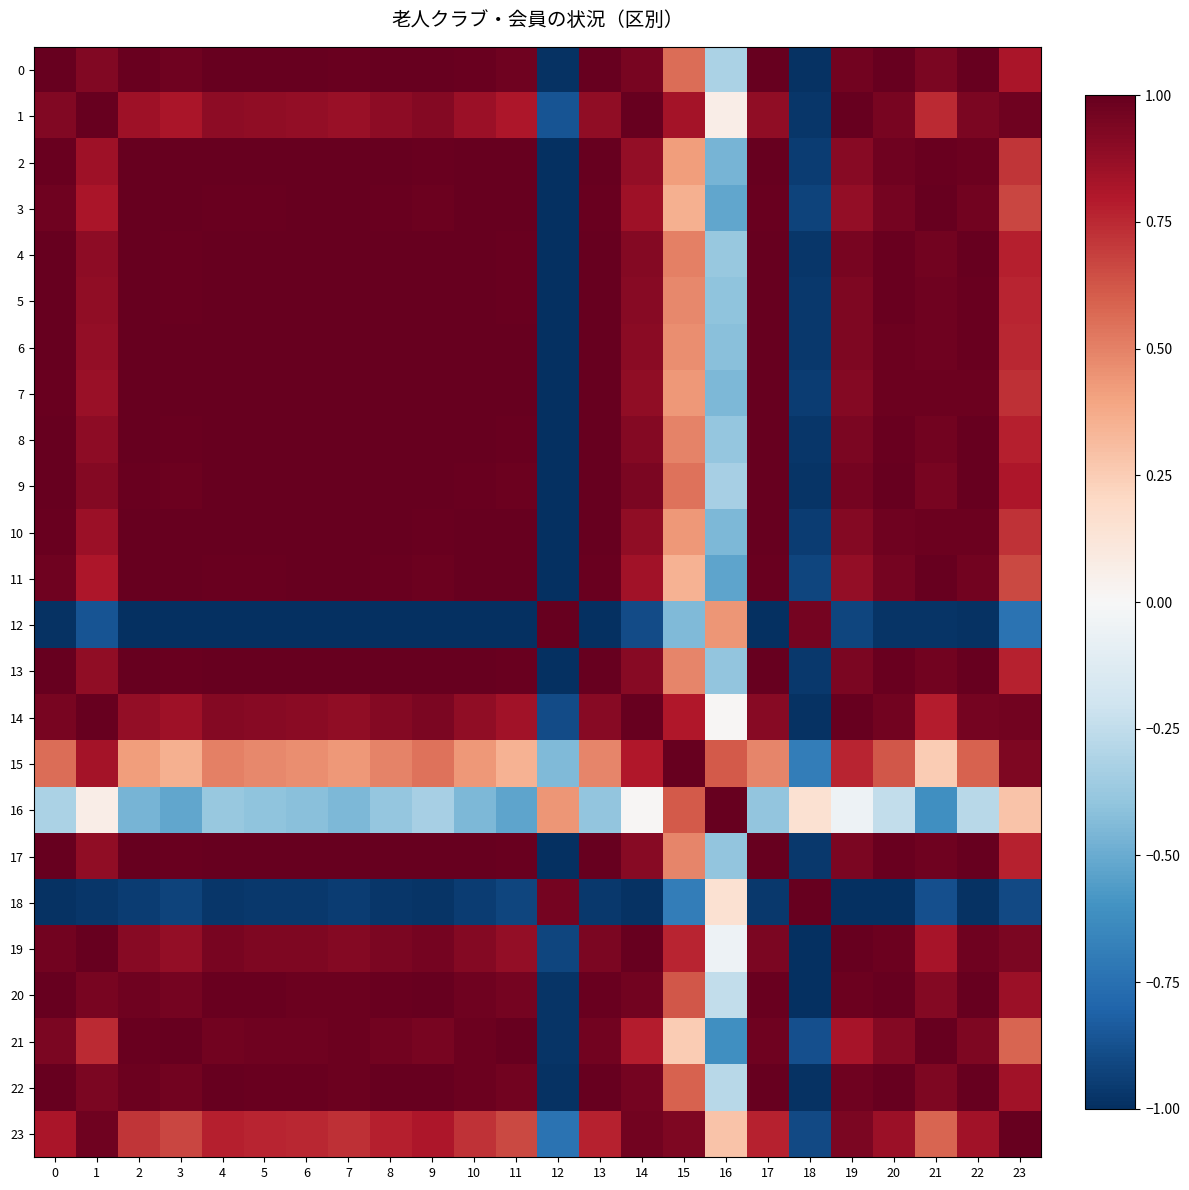

Reading left to right, transcribe all the data shown in this chart.

0: 0=1.0	1=0.9	2=1.0	3=1.0	4=1.0	5=1.0	6=1.0	7=1.0	8=1.0	9=1.0	10=1.0	11=1.0	12=-1.0	13=1.0	14=0.9	15=0.6	16=-0.3	17=1.0	18=-1.0	19=1.0	20=1.0	21=0.9	22=1.0	23=0.8
1: 0=0.9	1=1.0	2=0.9	3=0.8	4=0.9	5=0.9	6=0.9	7=0.9	8=0.9	9=0.9	10=0.9	11=0.8	12=-0.9	13=0.9	14=1.0	15=0.8	16=0.1	17=0.9	18=-1.0	19=1.0	20=0.9	21=0.7	22=0.9	23=1.0
2: 0=1.0	1=0.9	2=1.0	3=1.0	4=1.0	5=1.0	6=1.0	7=1.0	8=1.0	9=1.0	10=1.0	11=1.0	12=-1.0	13=1.0	14=0.9	15=0.4	16=-0.5	17=1.0	18=-0.9	19=0.9	20=1.0	21=1.0	22=1.0	23=0.7
3: 0=1.0	1=0.8	2=1.0	3=1.0	4=1.0	5=1.0	6=1.0	7=1.0	8=1.0	9=1.0	10=1.0	11=1.0	12=-1.0	13=1.0	14=0.8	15=0.4	16=-0.5	17=1.0	18=-0.9	19=0.9	20=1.0	21=1.0	22=1.0	23=0.7
4: 0=1.0	1=0.9	2=1.0	3=1.0	4=1.0	5=1.0	6=1.0	7=1.0	8=1.0	9=1.0	10=1.0	11=1.0	12=-1.0	13=1.0	14=0.9	15=0.5	16=-0.4	17=1.0	18=-1.0	19=0.9	20=1.0	21=1.0	22=1.0	23=0.8
5: 0=1.0	1=0.9	2=1.0	3=1.0	4=1.0	5=1.0	6=1.0	7=1.0	8=1.0	9=1.0	10=1.0	11=1.0	12=-1.0	13=1.0	14=0.9	15=0.5	16=-0.4	17=1.0	18=-1.0	19=0.9	20=1.0	21=1.0	22=1.0	23=0.8
6: 0=1.0	1=0.9	2=1.0	3=1.0	4=1.0	5=1.0	6=1.0	7=1.0	8=1.0	9=1.0	10=1.0	11=1.0	12=-1.0	13=1.0	14=0.9	15=0.5	16=-0.4	17=1.0	18=-1.0	19=0.9	20=1.0	21=1.0	22=1.0	23=0.8
7: 0=1.0	1=0.9	2=1.0	3=1.0	4=1.0	5=1.0	6=1.0	7=1.0	8=1.0	9=1.0	10=1.0	11=1.0	12=-1.0	13=1.0	14=0.9	15=0.4	16=-0.4	17=1.0	18=-1.0	19=0.9	20=1.0	21=1.0	22=1.0	23=0.7
8: 0=1.0	1=0.9	2=1.0	3=1.0	4=1.0	5=1.0	6=1.0	7=1.0	8=1.0	9=1.0	10=1.0	11=1.0	12=-1.0	13=1.0	14=0.9	15=0.5	16=-0.4	17=1.0	18=-1.0	19=0.9	20=1.0	21=1.0	22=1.0	23=0.8
9: 0=1.0	1=0.9	2=1.0	3=1.0	4=1.0	5=1.0	6=1.0	7=1.0	8=1.0	9=1.0	10=1.0	11=1.0	12=-1.0	13=1.0	14=0.9	15=0.5	16=-0.3	17=1.0	18=-1.0	19=1.0	20=1.0	21=1.0	22=1.0	23=0.8
10: 0=1.0	1=0.9	2=1.0	3=1.0	4=1.0	5=1.0	6=1.0	7=1.0	8=1.0	9=1.0	10=1.0	11=1.0	12=-1.0	13=1.0	14=0.9	15=0.4	16=-0.5	17=1.0	18=-1.0	19=0.9	20=1.0	21=1.0	22=1.0	23=0.7
11: 0=1.0	1=0.8	2=1.0	3=1.0	4=1.0	5=1.0	6=1.0	7=1.0	8=1.0	9=1.0	10=1.0	11=1.0	12=-1.0	13=1.0	14=0.8	15=0.4	16=-0.5	17=1.0	18=-0.9	19=0.9	20=1.0	21=1.0	22=1.0	23=0.7
12: 0=-1.0	1=-0.9	2=-1.0	3=-1.0	4=-1.0	5=-1.0	6=-1.0	7=-1.0	8=-1.0	9=-1.0	10=-1.0	11=-1.0	12=1.0	13=-1.0	14=-0.9	15=-0.4	16=0.4	17=-1.0	18=1.0	19=-0.9	20=-1.0	21=-1.0	22=-1.0	23=-0.7
13: 0=1.0	1=0.9	2=1.0	3=1.0	4=1.0	5=1.0	6=1.0	7=1.0	8=1.0	9=1.0	10=1.0	11=1.0	12=-1.0	13=1.0	14=0.9	15=0.5	16=-0.4	17=1.0	18=-1.0	19=0.9	20=1.0	21=1.0	22=1.0	23=0.8
14: 0=0.9	1=1.0	2=0.9	3=0.8	4=0.9	5=0.9	6=0.9	7=0.9	8=0.9	9=0.9	10=0.9	11=0.8	12=-0.9	13=0.9	14=1.0	15=0.8	16=0.0	17=0.9	18=-1.0	19=1.0	20=1.0	21=0.8	22=1.0	23=1.0
15: 0=0.6	1=0.8	2=0.4	3=0.4	4=0.5	5=0.5	6=0.5	7=0.4	8=0.5	9=0.5	10=0.4	11=0.4	12=-0.4	13=0.5	14=0.8	15=1.0	16=0.6	17=0.5	18=-0.7	19=0.8	20=0.6	21=0.3	22=0.6	23=0.9
16: 0=-0.3	1=0.1	2=-0.5	3=-0.5	4=-0.4	5=-0.4	6=-0.4	7=-0.4	8=-0.4	9=-0.3	10=-0.5	11=-0.5	12=0.4	13=-0.4	14=0.0	15=0.6	16=1.0	17=-0.4	18=0.2	19=-0.1	20=-0.2	21=-0.6	22=-0.3	23=0.3
17: 0=1.0	1=0.9	2=1.0	3=1.0	4=1.0	5=1.0	6=1.0	7=1.0	8=1.0	9=1.0	10=1.0	11=1.0	12=-1.0	13=1.0	14=0.9	15=0.5	16=-0.4	17=1.0	18=-1.0	19=0.9	20=1.0	21=1.0	22=1.0	23=0.8
18: 0=-1.0	1=-1.0	2=-0.9	3=-0.9	4=-1.0	5=-1.0	6=-1.0	7=-1.0	8=-1.0	9=-1.0	10=-1.0	11=-0.9	12=1.0	13=-1.0	14=-1.0	15=-0.7	16=0.2	17=-1.0	18=1.0	19=-1.0	20=-1.0	21=-0.9	22=-1.0	23=-0.9
19: 0=1.0	1=1.0	2=0.9	3=0.9	4=0.9	5=0.9	6=0.9	7=0.9	8=0.9	9=1.0	10=0.9	11=0.9	12=-0.9	13=0.9	14=1.0	15=0.8	16=-0.1	17=0.9	18=-1.0	19=1.0	20=1.0	21=0.8	22=1.0	23=0.9
20: 0=1.0	1=0.9	2=1.0	3=1.0	4=1.0	5=1.0	6=1.0	7=1.0	8=1.0	9=1.0	10=1.0	11=1.0	12=-1.0	13=1.0	14=1.0	15=0.6	16=-0.2	17=1.0	18=-1.0	19=1.0	20=1.0	21=0.9	22=1.0	23=0.9
21: 0=0.9	1=0.7	2=1.0	3=1.0	4=1.0	5=1.0	6=1.0	7=1.0	8=1.0	9=1.0	10=1.0	11=1.0	12=-1.0	13=1.0	14=0.8	15=0.3	16=-0.6	17=1.0	18=-0.9	19=0.8	20=0.9	21=1.0	22=0.9	23=0.6
22: 0=1.0	1=0.9	2=1.0	3=1.0	4=1.0	5=1.0	6=1.0	7=1.0	8=1.0	9=1.0	10=1.0	11=1.0	12=-1.0	13=1.0	14=1.0	15=0.6	16=-0.3	17=1.0	18=-1.0	19=1.0	20=1.0	21=0.9	22=1.0	23=0.8
23: 0=0.8	1=1.0	2=0.7	3=0.7	4=0.8	5=0.8	6=0.8	7=0.7	8=0.8	9=0.8	10=0.7	11=0.7	12=-0.7	13=0.8	14=1.0	15=0.9	16=0.3	17=0.8	18=-0.9	19=0.9	20=0.9	21=0.6	22=0.8	23=1.0